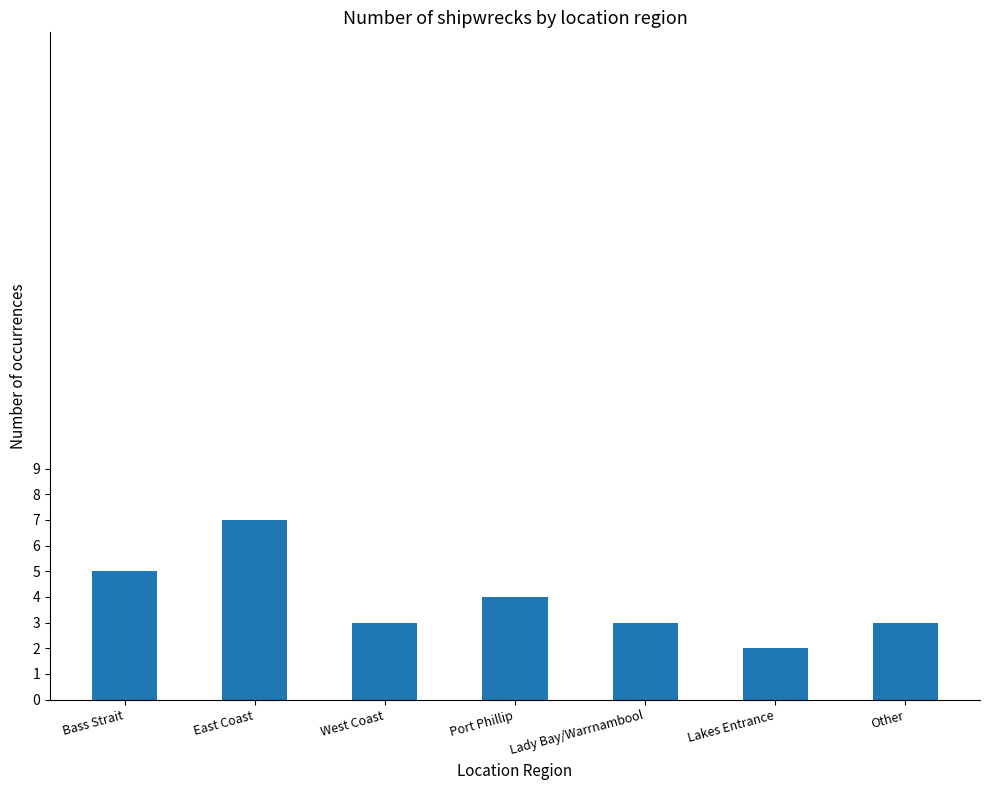

What is the change in value from Port Phillip to Lakes Entrance?

-2